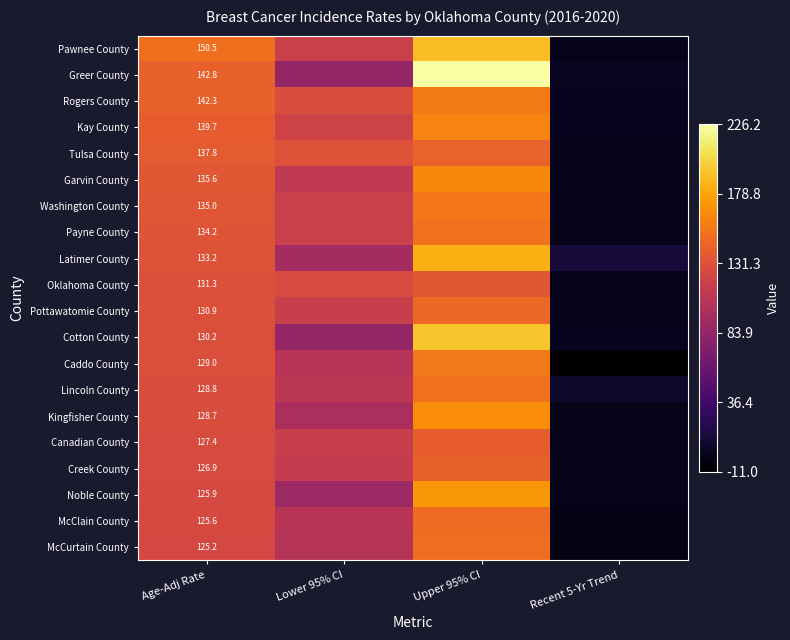

At Age-Adj Rate, list the series in order from largest to smallest.

Pawnee County, Greer County, Rogers County, Kay County, Tulsa County, Garvin County, Washington County, Payne County, Latimer County, Oklahoma County, Pottawatomie County, Cotton County, Caddo County, Lincoln County, Kingfisher County, Canadian County, Creek County, Noble County, McClain County, McCurtain County